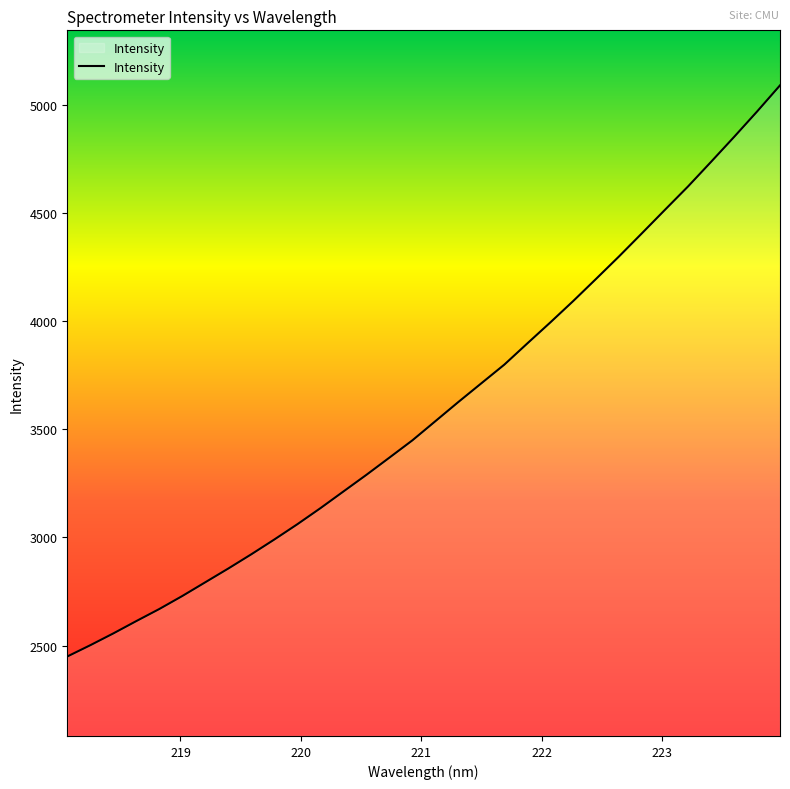

What is the greatest value displayed?

5090.2